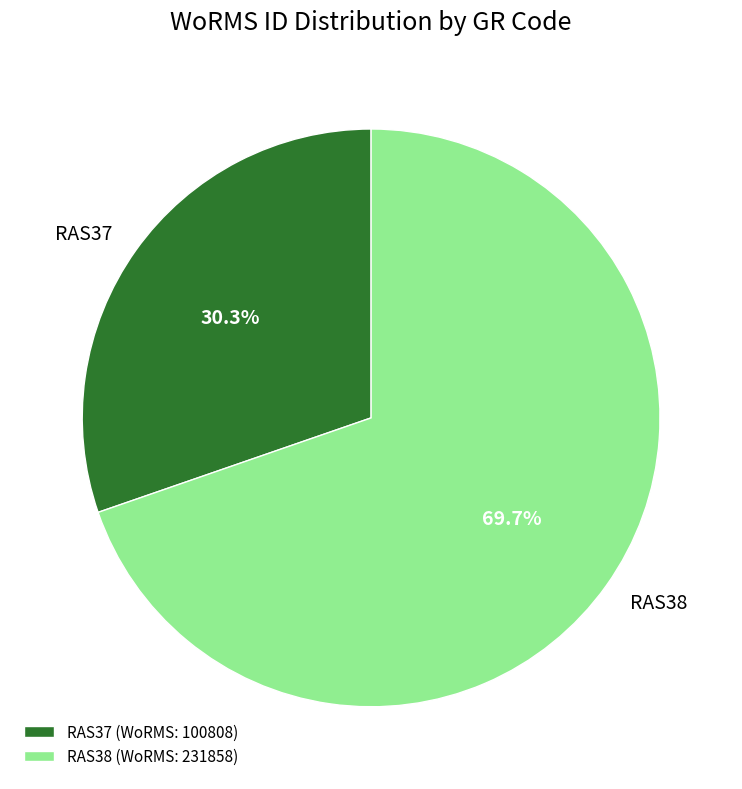

What is the smallest slice in the pie chart?

RAS37